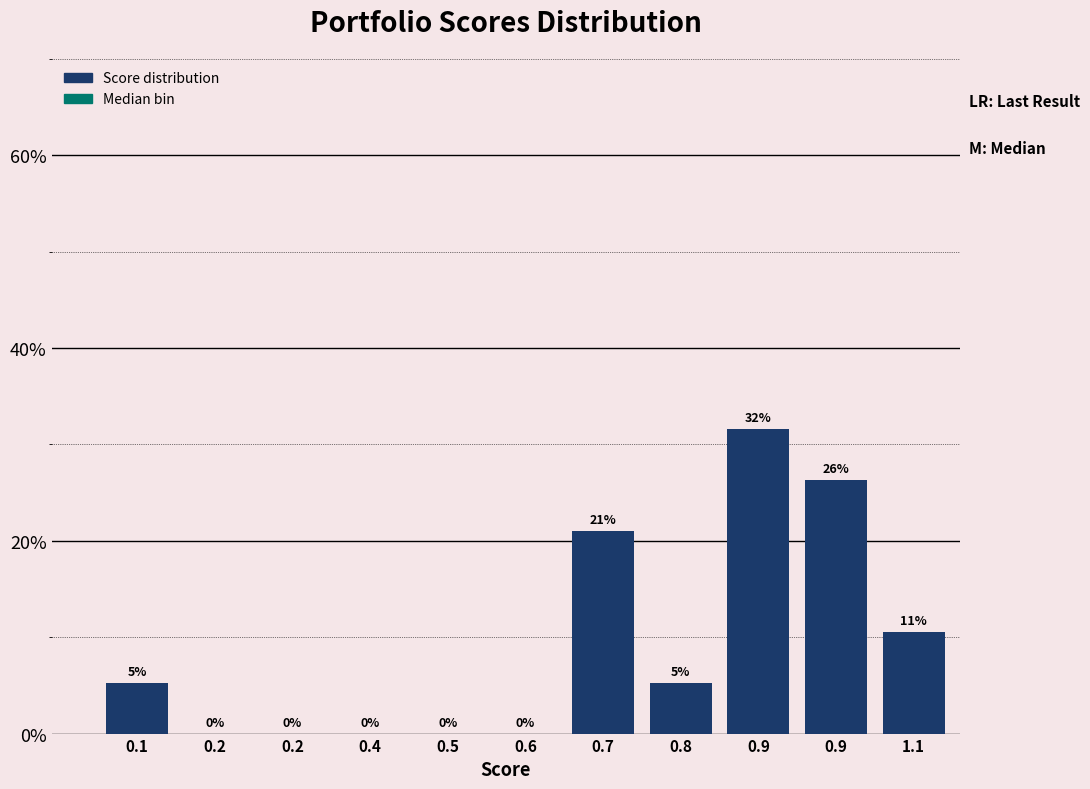

How many distinct data groups are displayed?

1